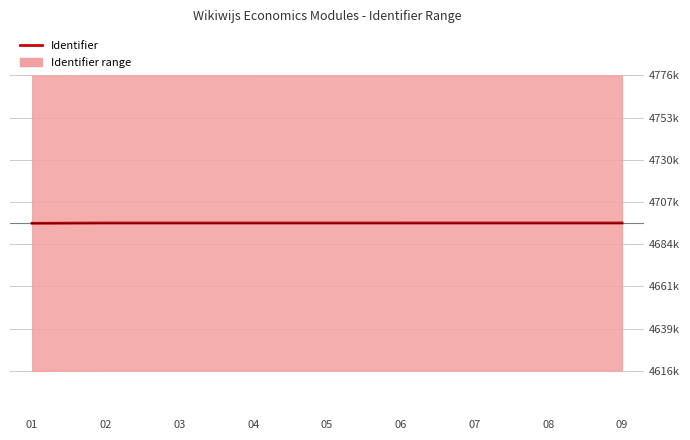

Which label corresponds to the smallest value in the chart?

01